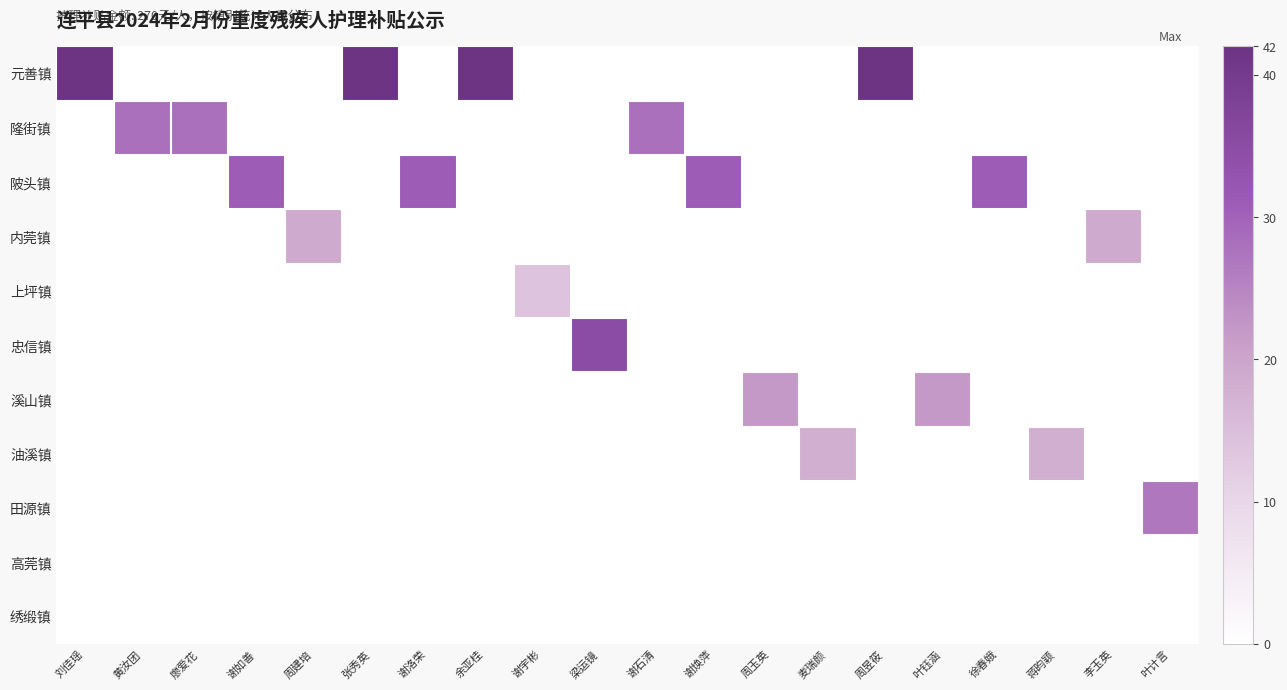

What is the greatest value displayed?

42